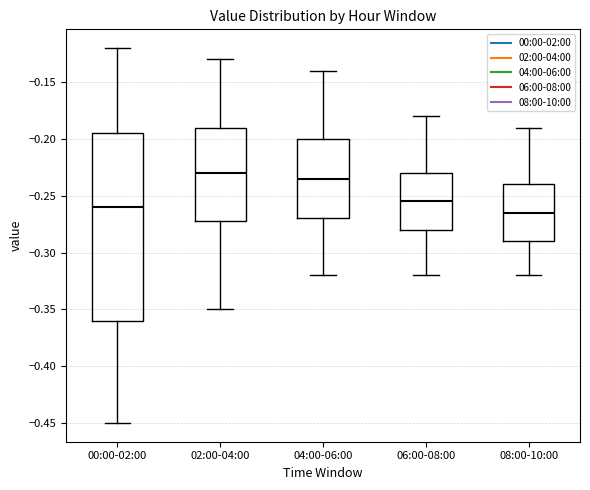

Reading left to right, transcribe this box plot: for each box, give where its median line is, the range the box spans, and where its two whiskers end, as read against the y-axis. The values are not printed on the chart, so give them approximately, as read against the axis.

00:00-02:00: median -0.260, box -0.360 to -0.195, whiskers -0.450 to -0.120
02:00-04:00: median -0.230, box -0.270 to -0.190, whiskers -0.350 to -0.130
04:00-06:00: median -0.235, box -0.270 to -0.200, whiskers -0.320 to -0.140
06:00-08:00: median -0.255, box -0.280 to -0.230, whiskers -0.320 to -0.180
08:00-10:00: median -0.265, box -0.290 to -0.240, whiskers -0.320 to -0.190